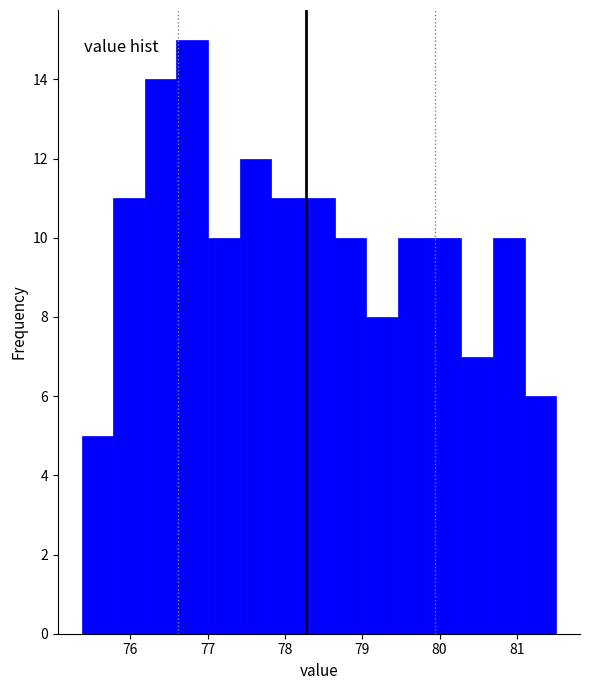

How tall is the bar that spans 79.1 to 79.5 on the x-axis? Neither the bar edges nor the heights are printed on the chart, so give them approximately, as read against the axes.

8